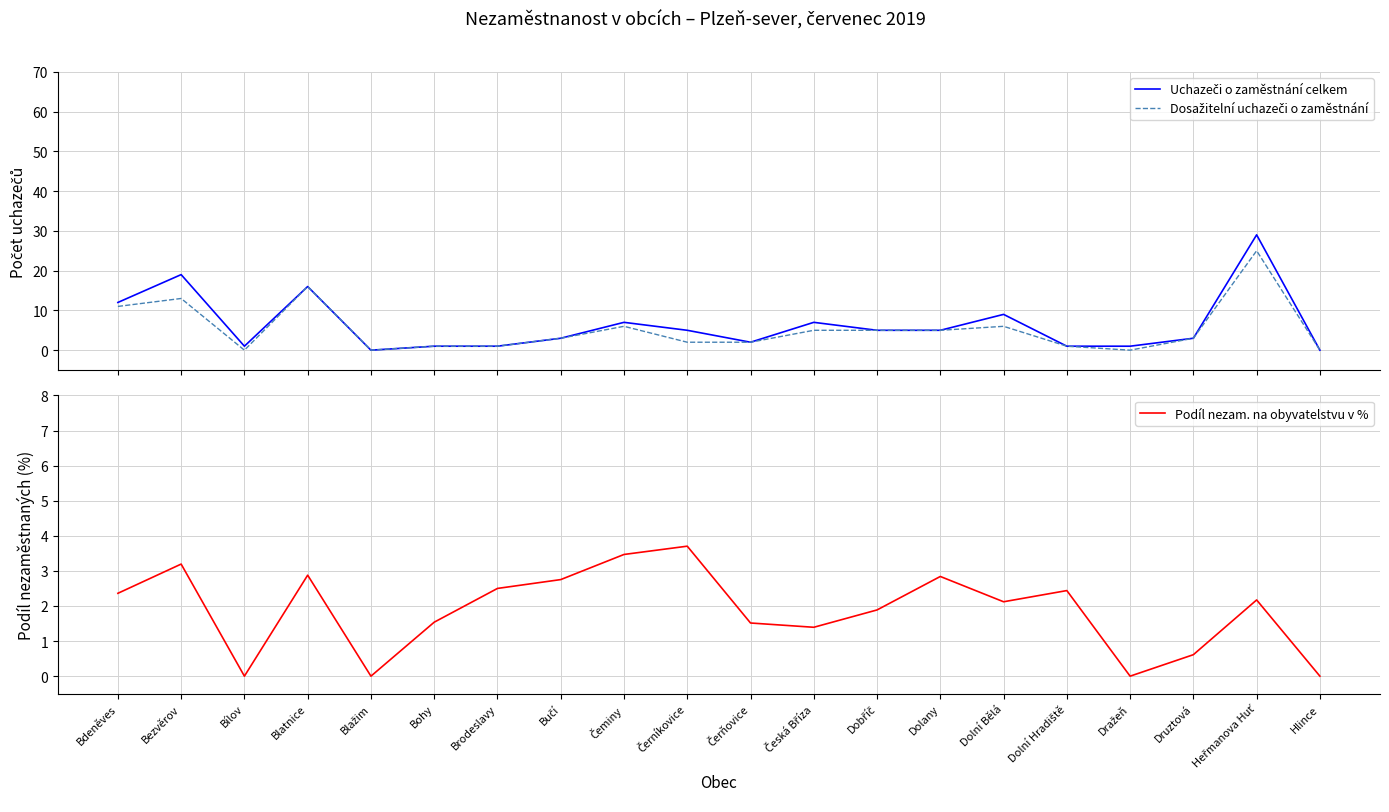

Reading right to left, extract all data points from this chart.

Uchazeči o zaměstnání celkem: Hlince=0.0	Heřmanova Huť=29.0	Druztová=3.0	Dražeň=1.0	Dolní Hradiště=1.0	Dolní Bělá=9.0	Dolany=5.0	Dobříč=5.0	Česká Bříza=7.0	Čerňovice=2.0	Černíkovice=5.0	Čeminy=7.0	Bučí=3.0	Brodeslavy=1.0	Bohy=1.0	Blažim=0.0	Blatnice=16.0	Bílov=1.0	Bezvěrov=19.0	Bdeněves=12.0
Dosažitelní uchazeči o zaměstnání: Hlince=0.0	Heřmanova Huť=25.0	Druztová=3.0	Dražeň=0.0	Dolní Hradiště=1.0	Dolní Bělá=6.0	Dolany=5.0	Dobříč=5.0	Česká Bříza=5.0	Čerňovice=2.0	Černíkovice=2.0	Čeminy=6.0	Bučí=3.0	Brodeslavy=1.0	Bohy=1.0	Blažim=0.0	Blatnice=16.0	Bílov=0.0	Bezvěrov=13.0	Bdeněves=11.0
Podíl nezam. na obyvatelstvu v %: Hlince=0.0	Heřmanova Huť=2.2	Druztová=0.6	Dražeň=0.0	Dolní Hradiště=2.4	Dolní Bělá=2.1	Dolany=2.8	Dobříč=1.9	Česká Bříza=1.4	Čerňovice=1.5	Černíkovice=3.7	Čeminy=3.5	Bučí=2.8	Brodeslavy=2.5	Bohy=1.5	Blažim=0.0	Blatnice=2.9	Bílov=0.0	Bezvěrov=3.2	Bdeněves=2.4